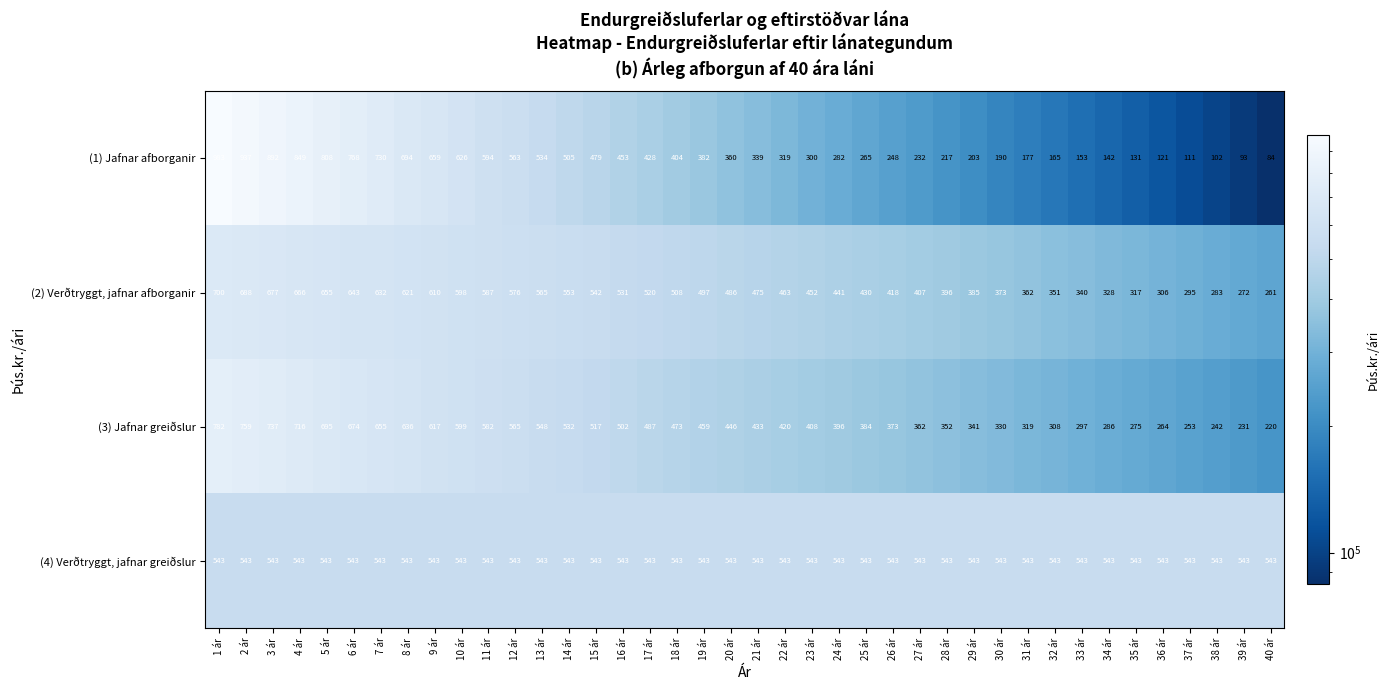

Rank the series by their maximum value, from highest to lowest.

(1) Jafnar afborganir, (3) Jafnar greiðslur, (2) Verðtryggt, jafnar afborganir, (4) Verðtryggt, jafnar greiðslur